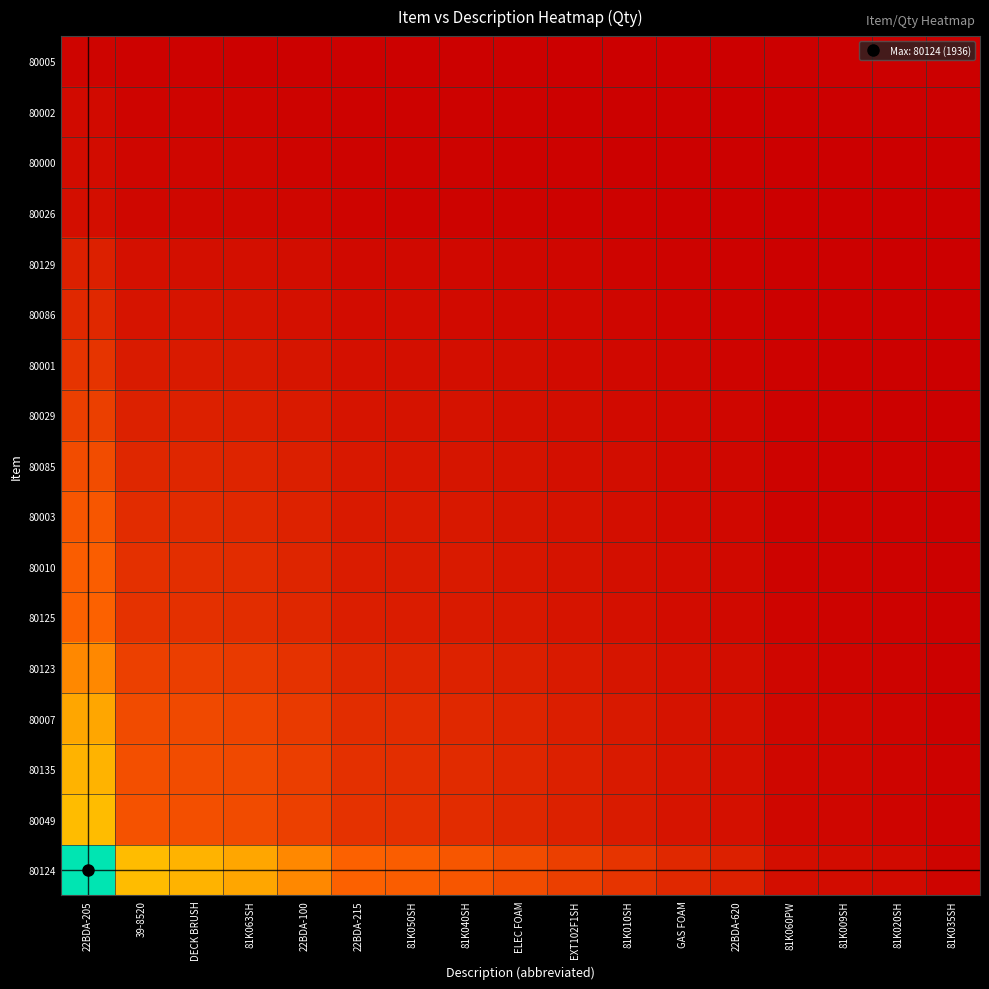

Count the number of categories in the chart.

17